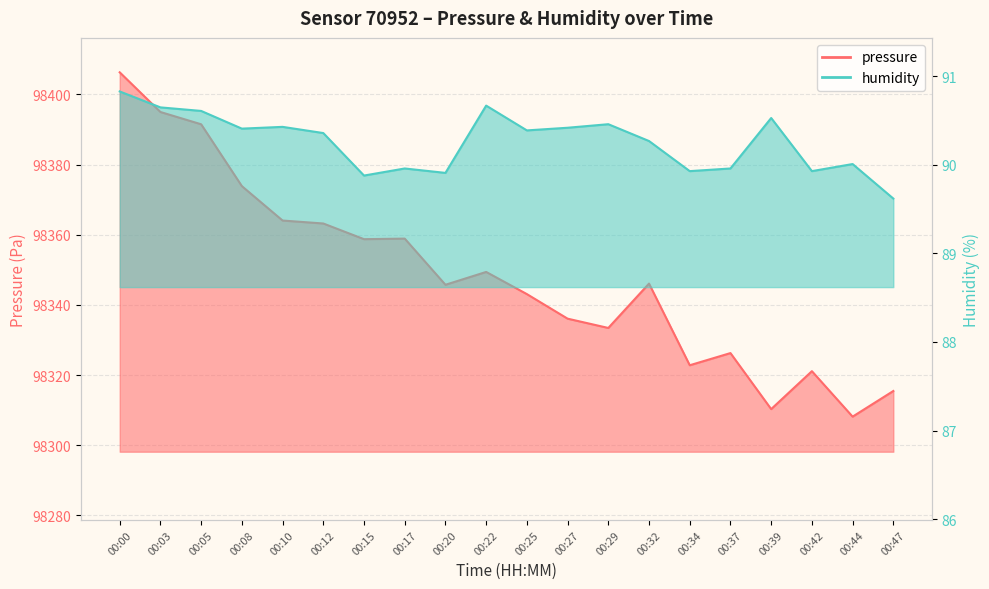

What is the sum of all humidity values?

1805.2